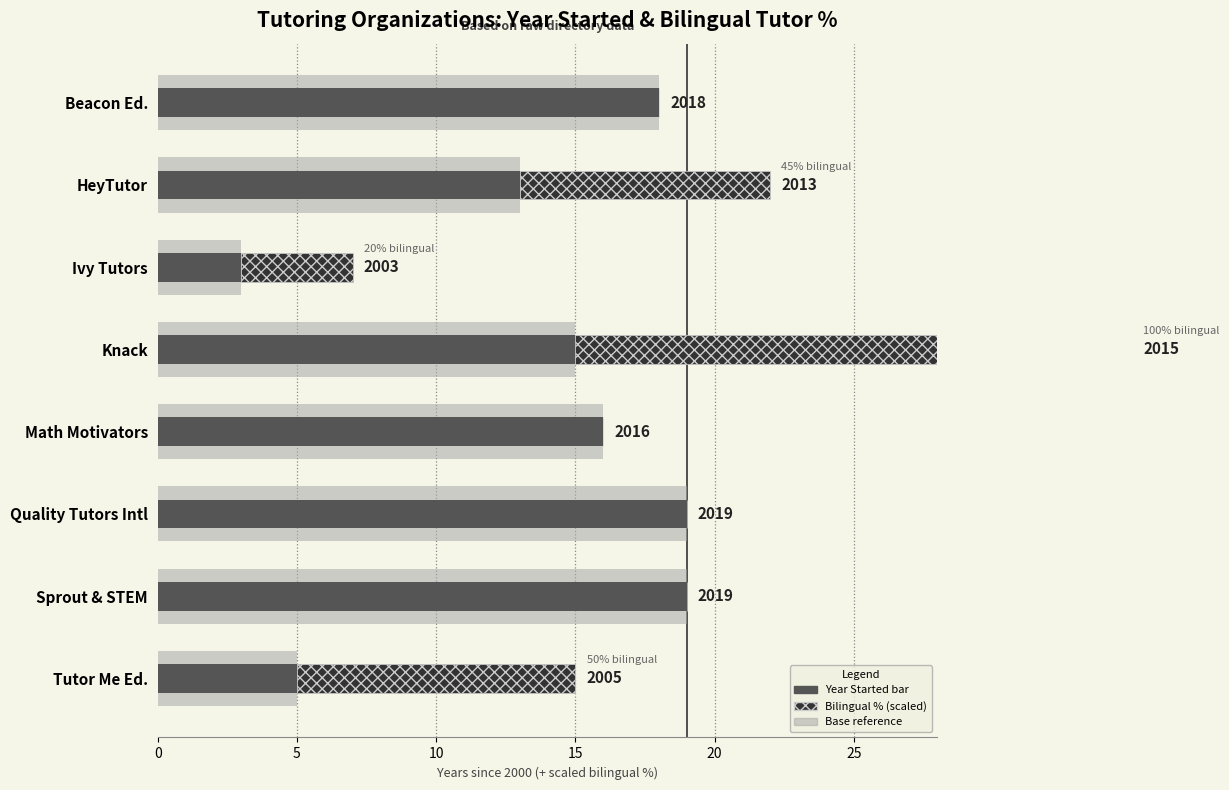

What is the value of the Year Started bar at the 8th from the left?

5